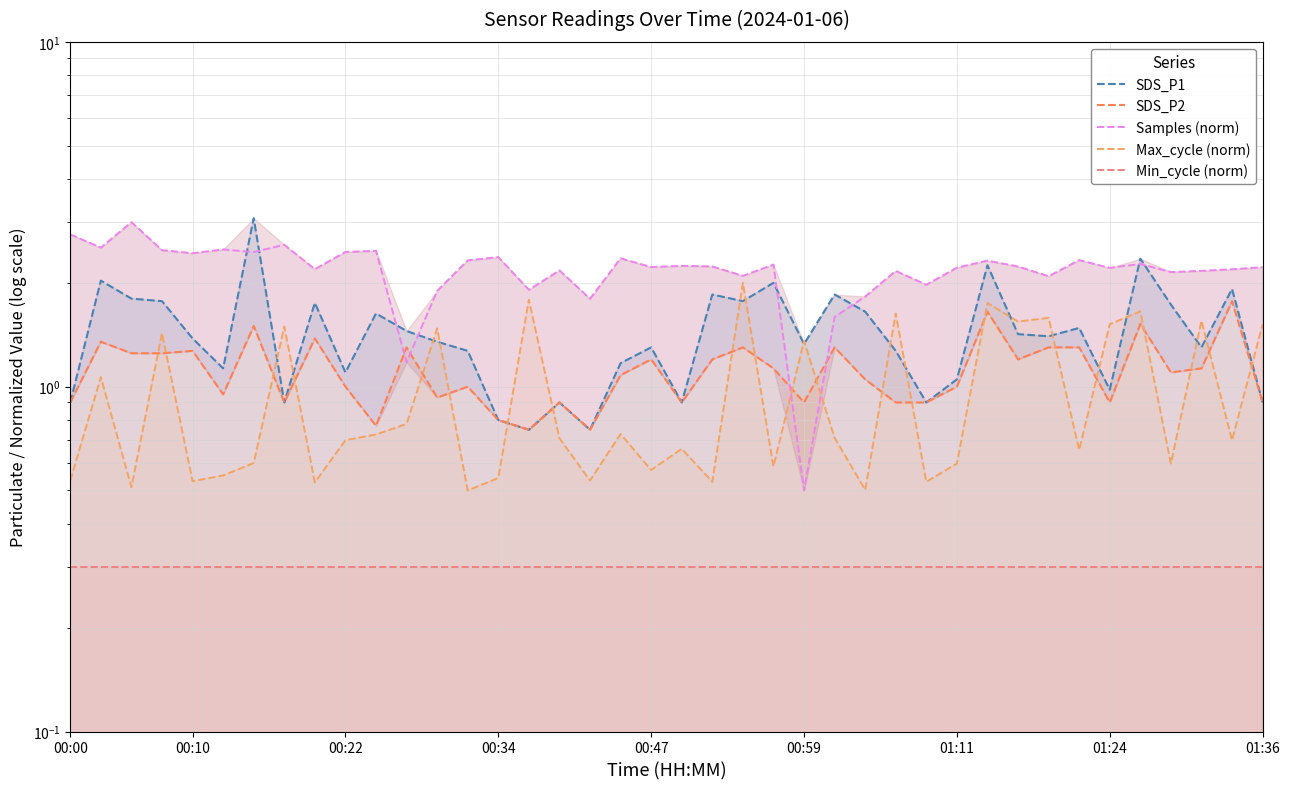

True or false: Max_cycle (norm) and Min_cycle (norm) cross at least once.

False